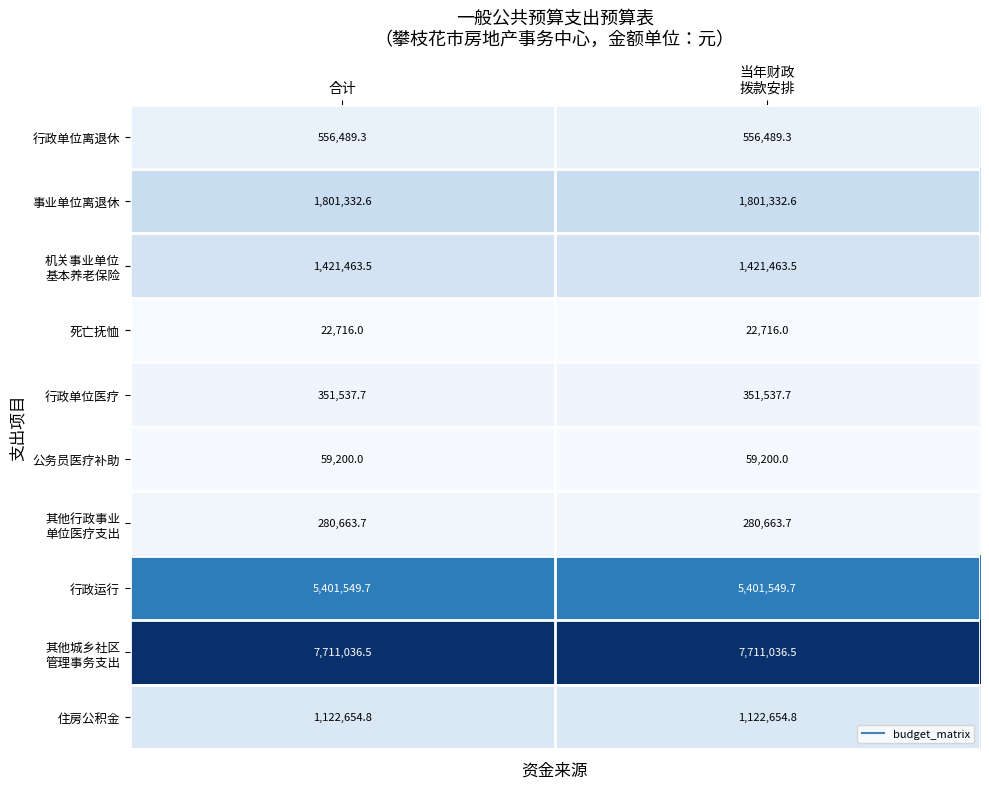

What is the greatest value displayed?

7711036.5